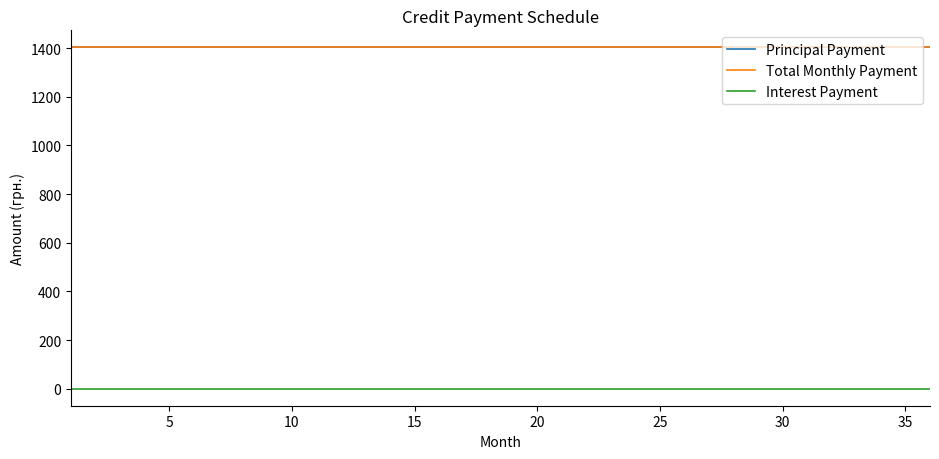

True or false: Interest Payment and Principal Payment cross at least once.

False